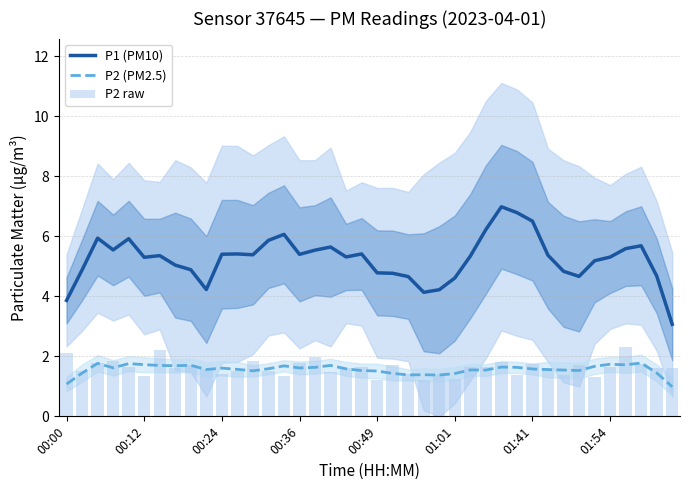

At how many categories does at least one series exceed 1?

40